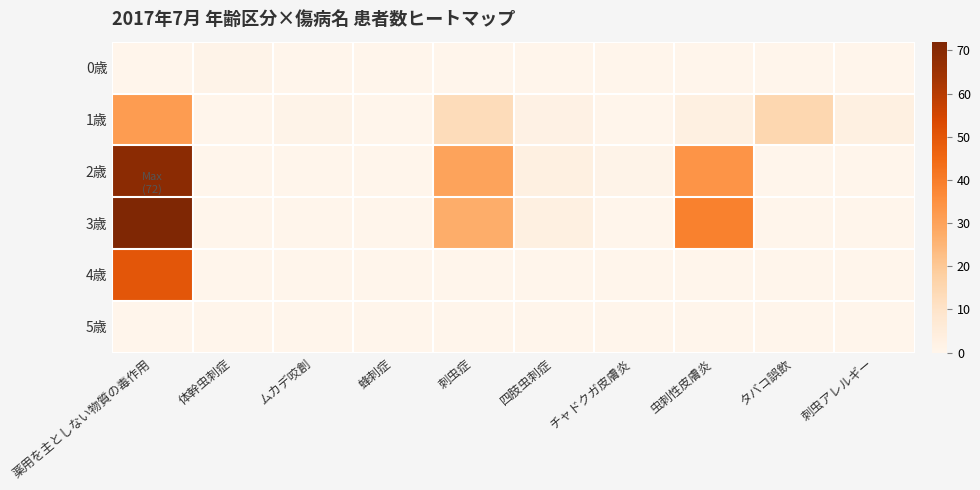

What is the spread (max minus min) of values at タバコ誤飲?

15